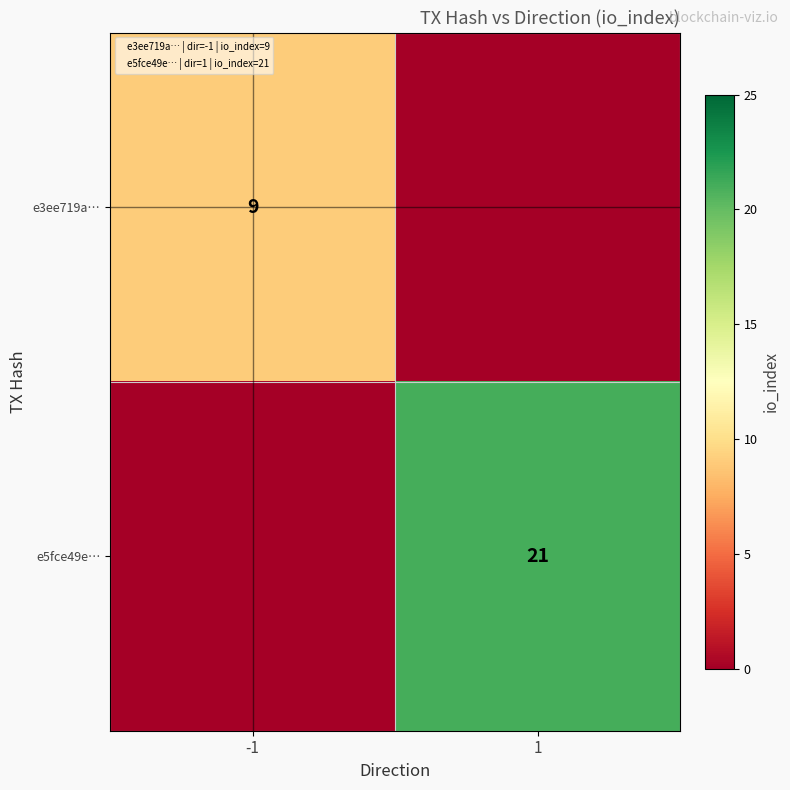

At which category is the sum across all series the highest?

1